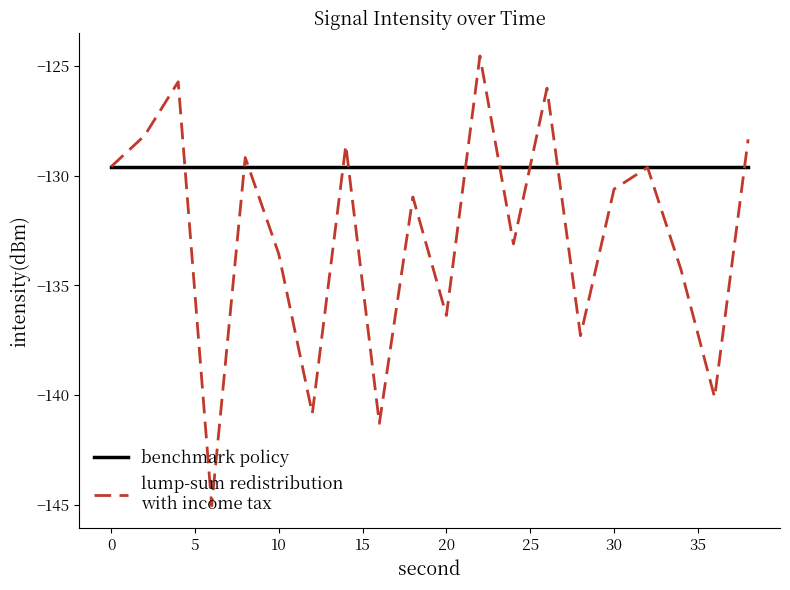

What is the greatest value displayed?

-124.5